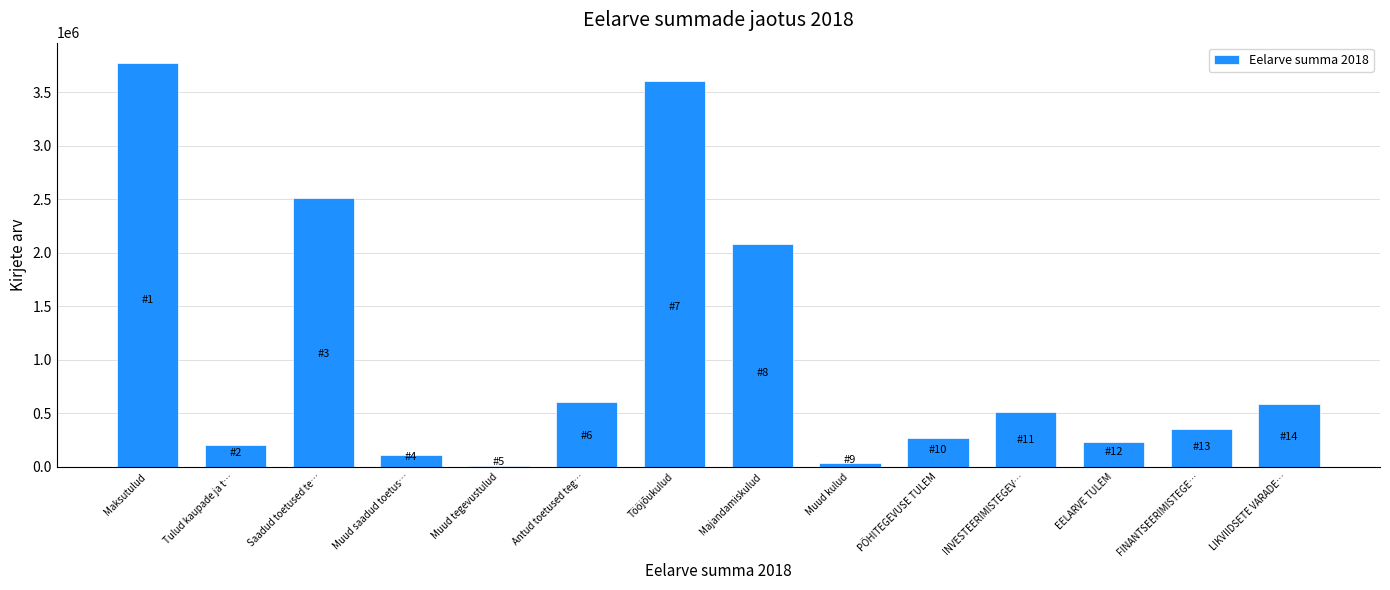

Reading right to left, extract all data points from this chart.

LIKVIIDSETE VARADE…=588951	FINANTSEERIMISTEGE…=352750	EELARVE TULEM=236201	INVESTEERIMISTEGEV…=510980	PÕHITEGEVUSE TULEM=274779	Muud kulud=40000	Majandamiskulud=2078462	Tööjõukulud=3607571	Antud toetused teg…=610500	Muud tegevustulud=7000	Muud saadud toetus…=110760	Saadud toetused te…=2511617	Tulud kaupade ja t…=208360	Maksutulud=3773575